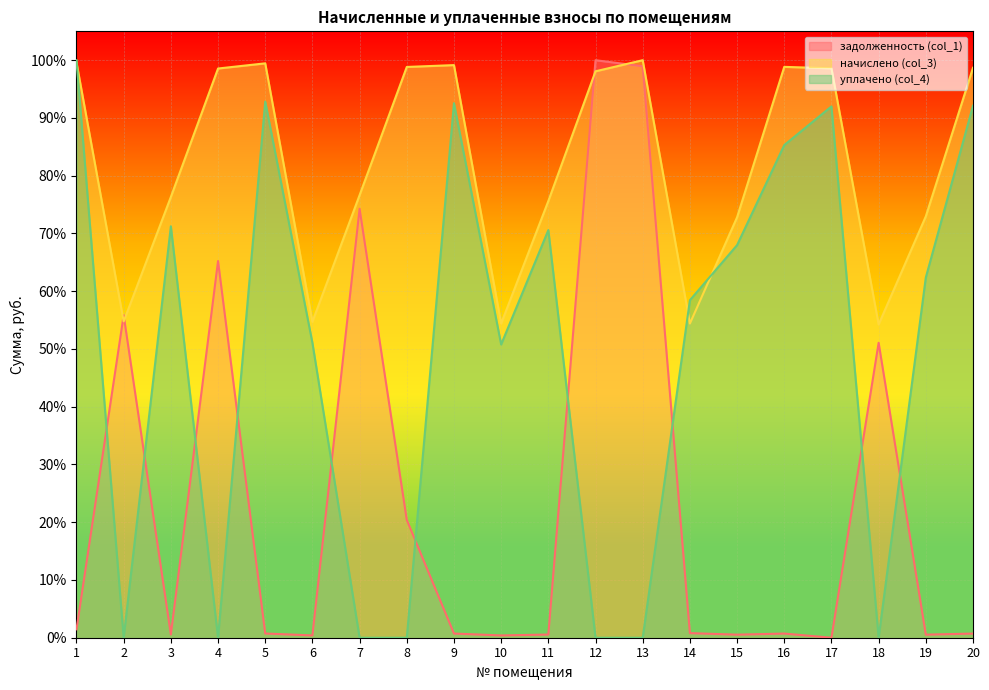

In уплачено (col_4), how many points are higher than both neighbors (excluding endpoints)?

5